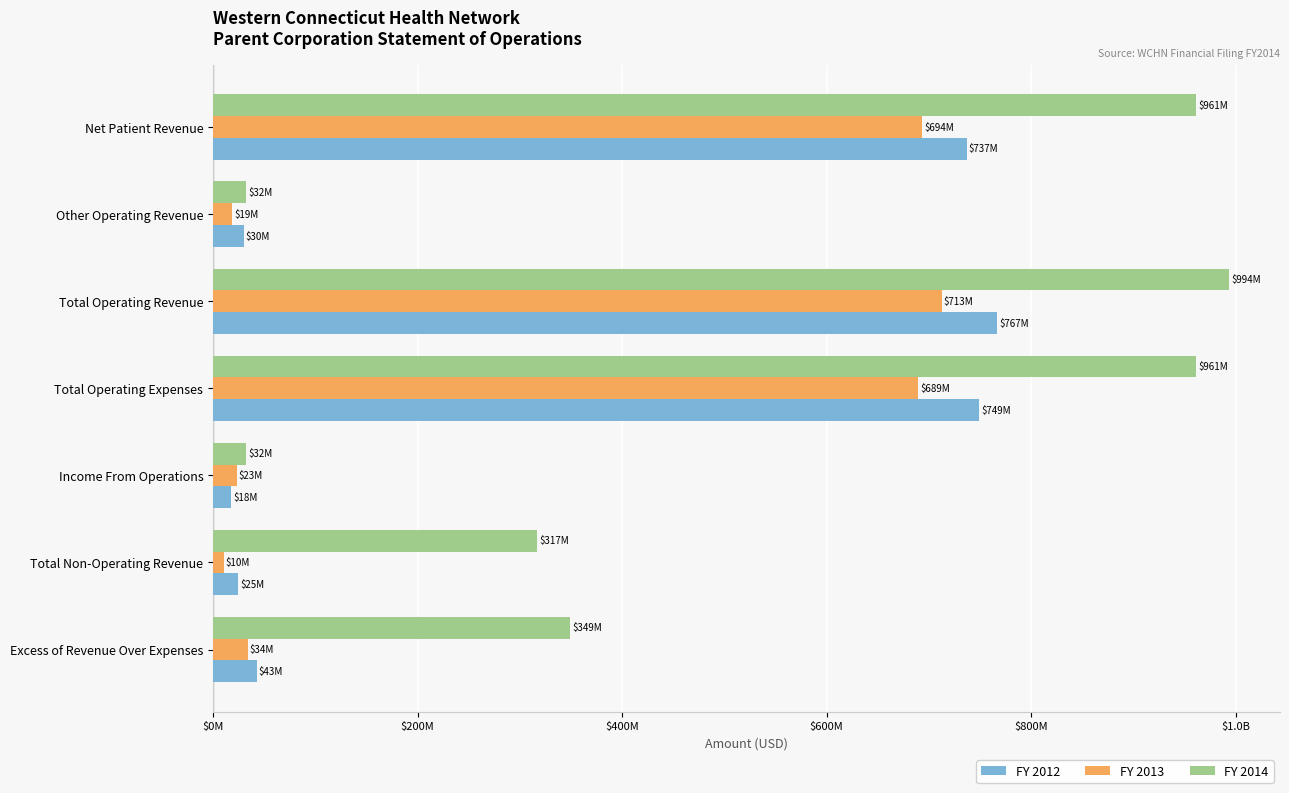

What are all the series names shown in the legend?

FY 2012, FY 2013, FY 2014